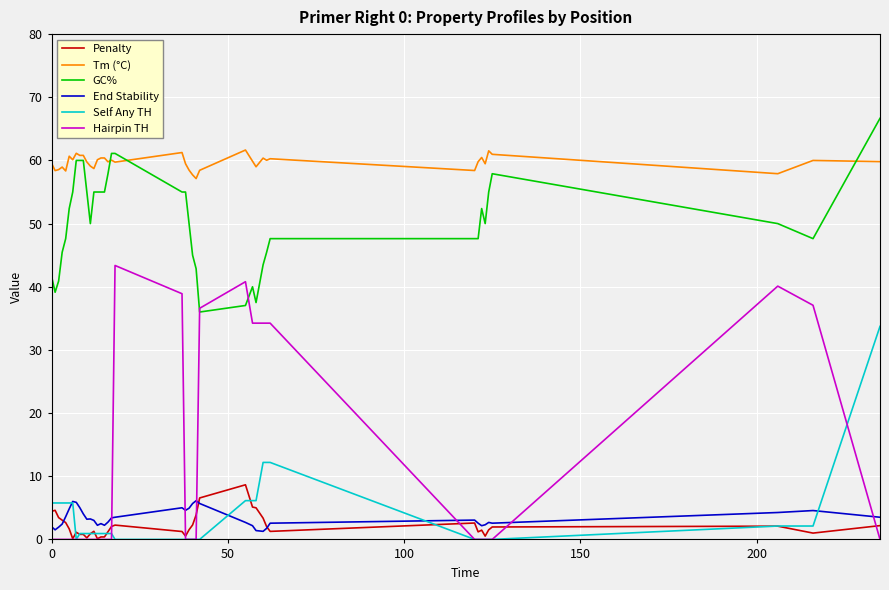

True or false: Penalty has more than 0 points higher than both neighbors.

True